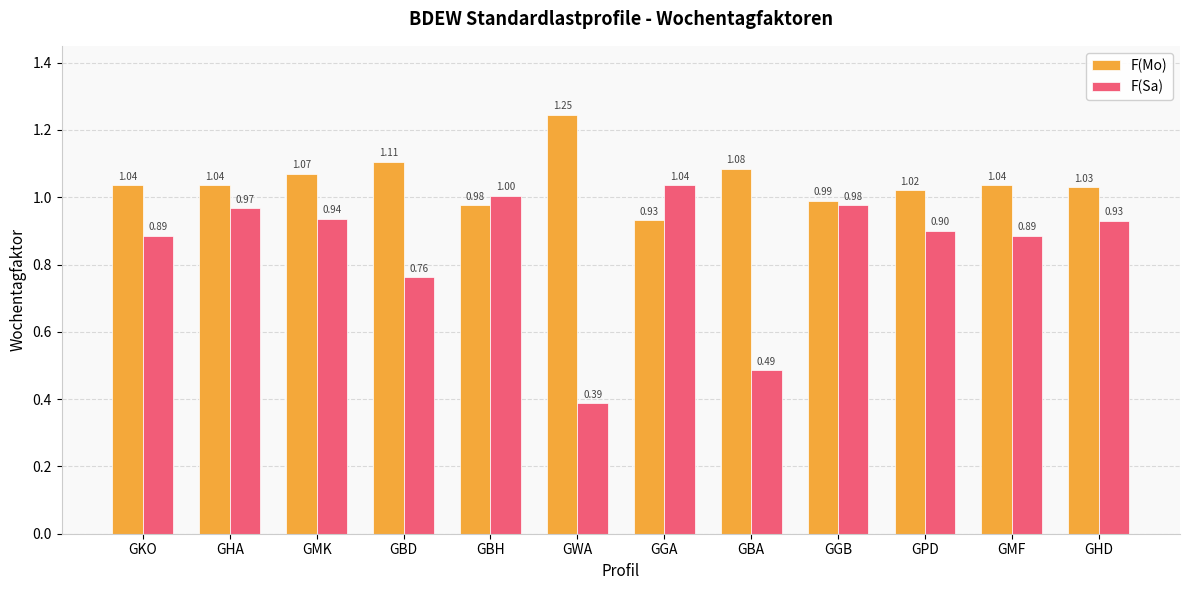

Does the chart contain any negative values?

No